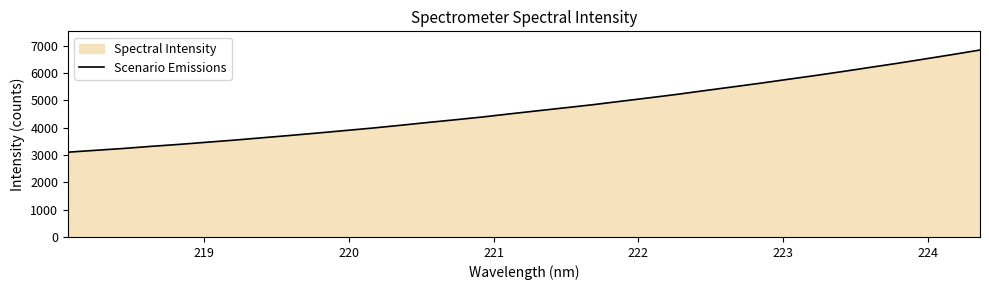

Does the chart have visible grid lines?

No